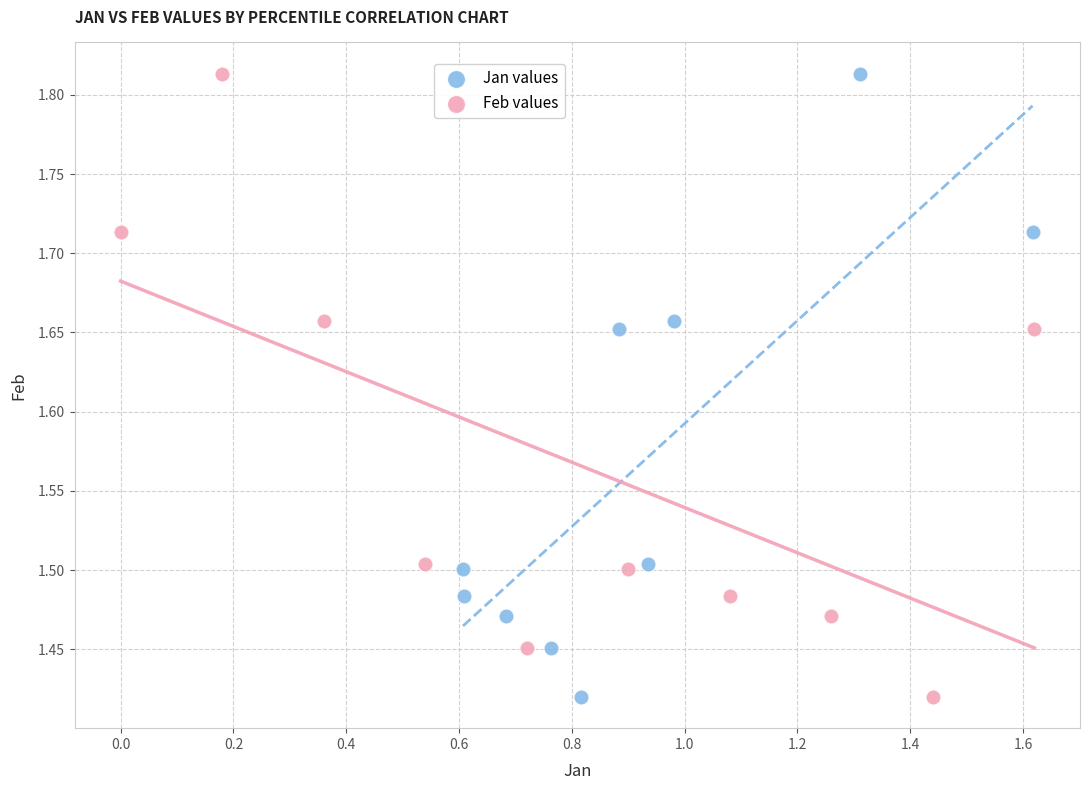

What are all the series names shown in the legend?

Jan values, Feb values